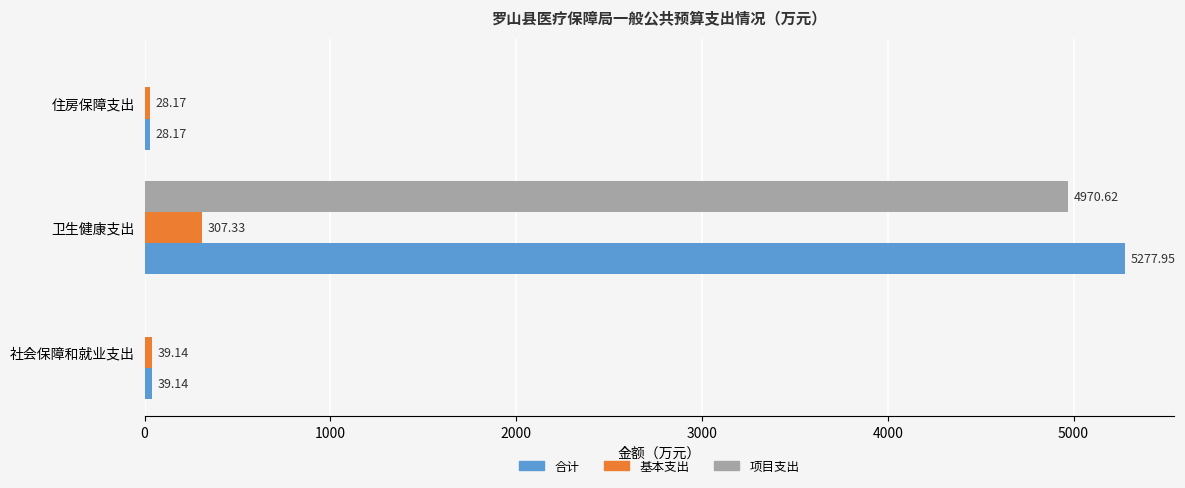

Is the value of 项目支出 at 住房保障支出 greater than the value of 合计 at 住房保障支出?

No